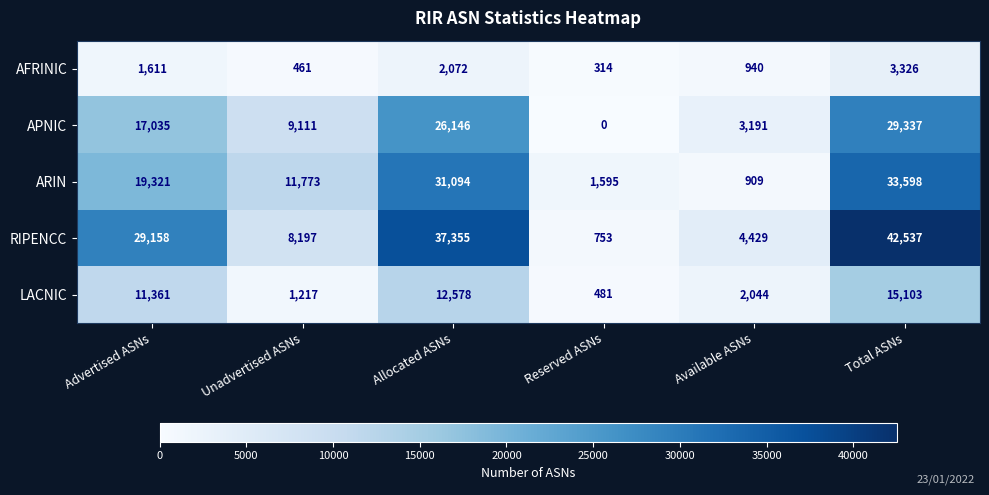

What is the highest value of the AFRINIC series?

3326